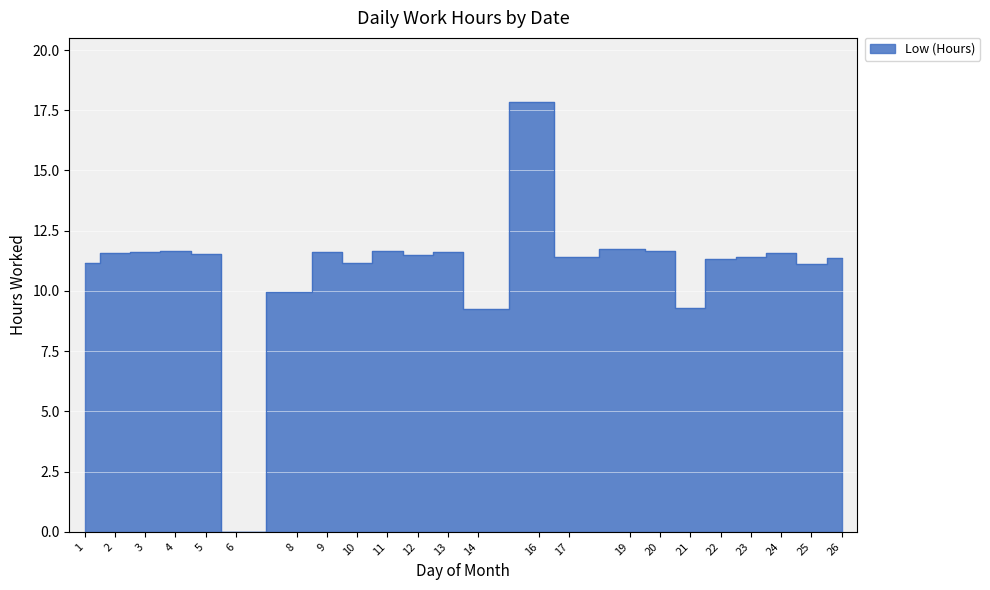

What is the value of the 20th point from the left?

11.4